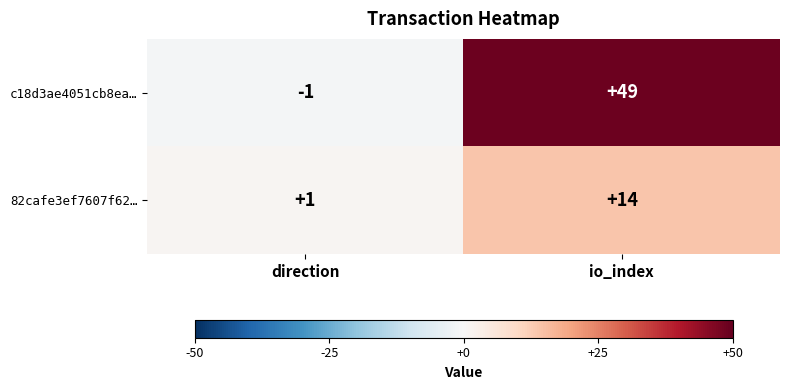

At which label is 82cafe3ef7607f62… closest to 7?

direction